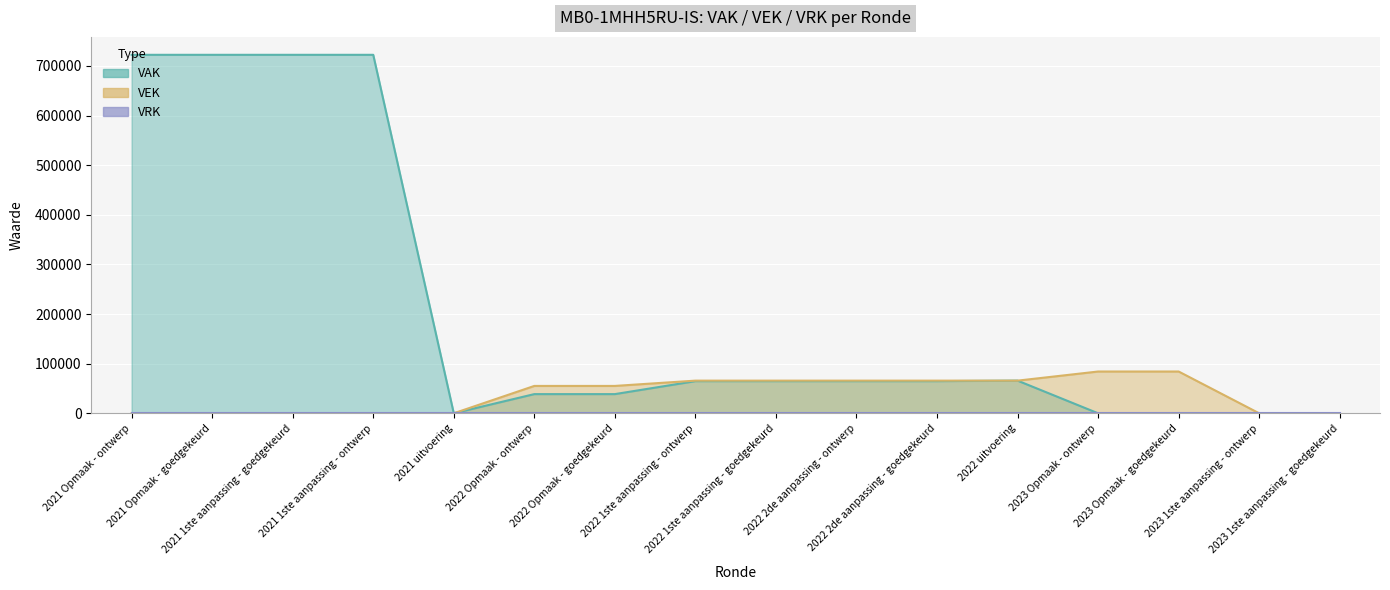

Which label corresponds to the smallest value in the chart?

2021 uitvoering